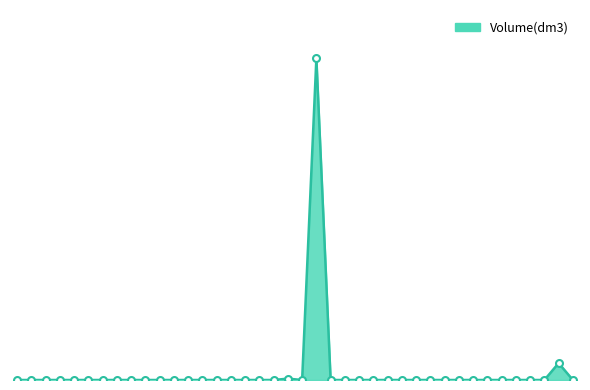

At which category does the chart reach its minimum across all series?

72927